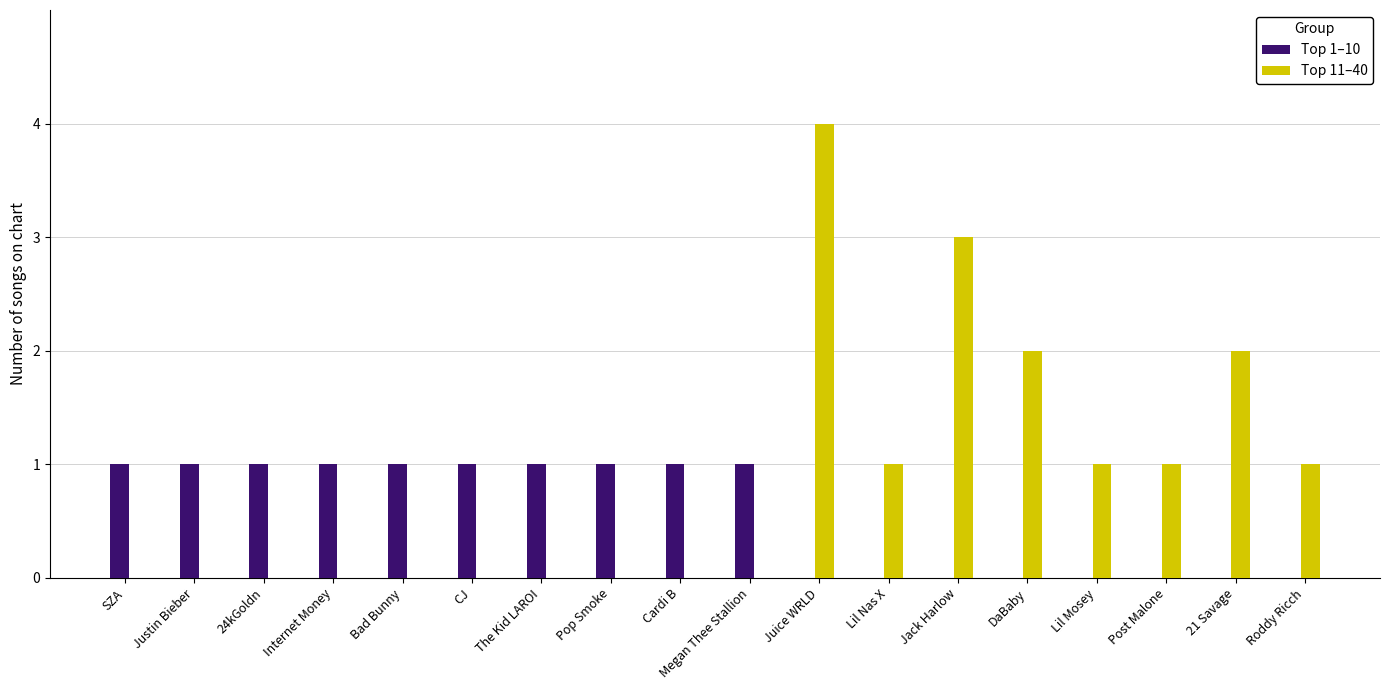

What is the average value of the Top 11–40 series?

1